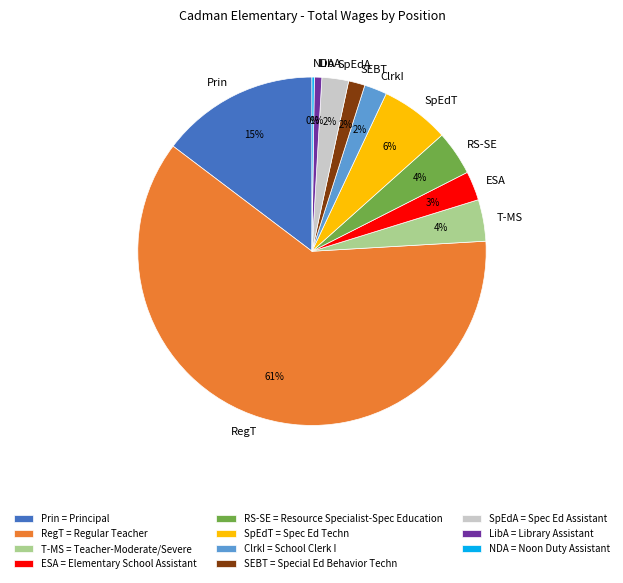

To the nearest percent, what is the difference between the largest and smallest slice percentages?

61%